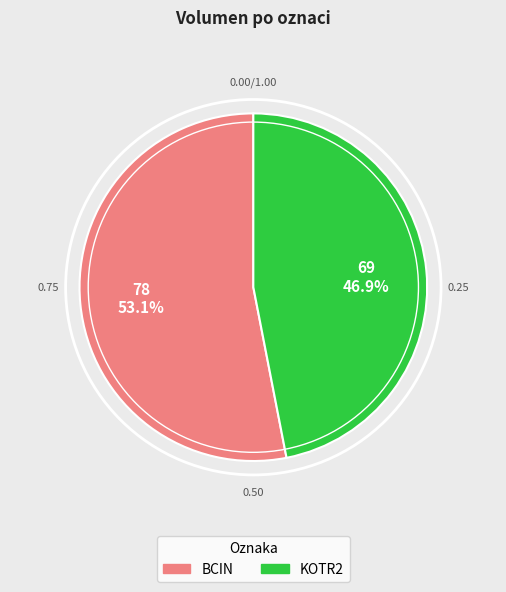

What is the ratio of the value at BCIN to the value at KOTR2?

1.1